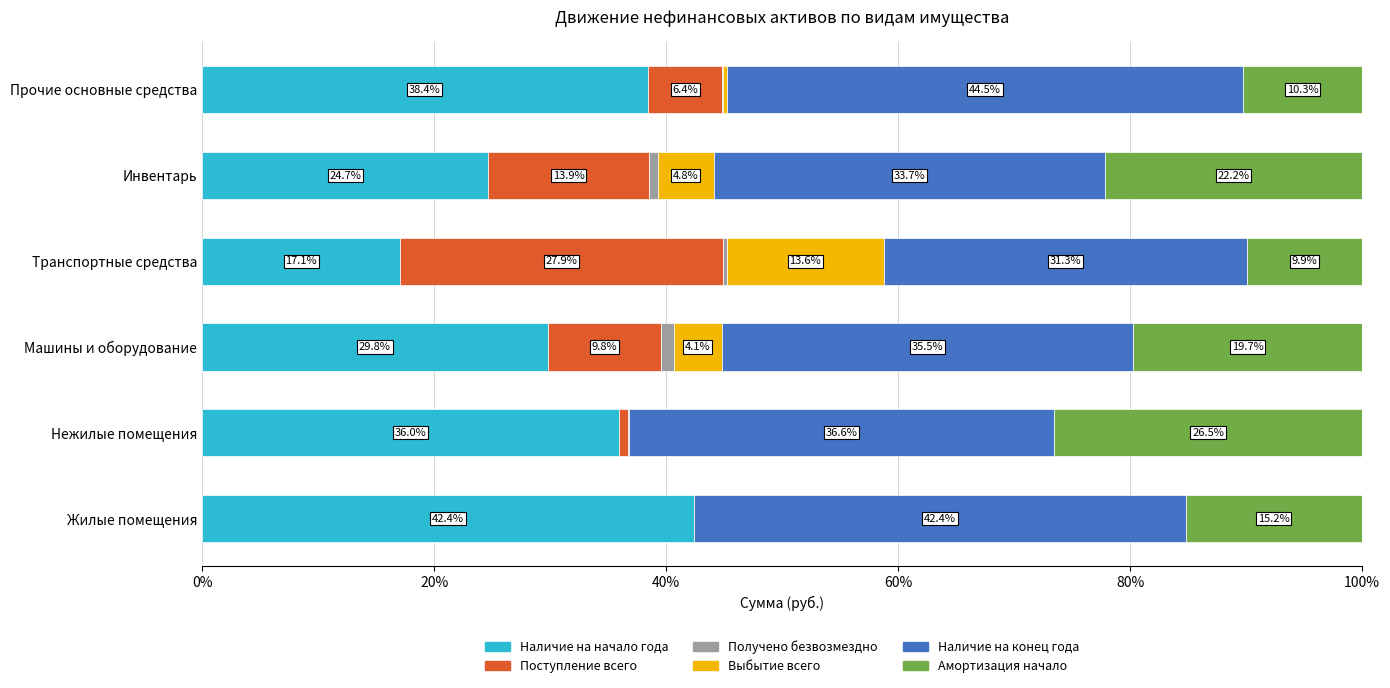

What is the total value across all series at Инвентарь?

100.0